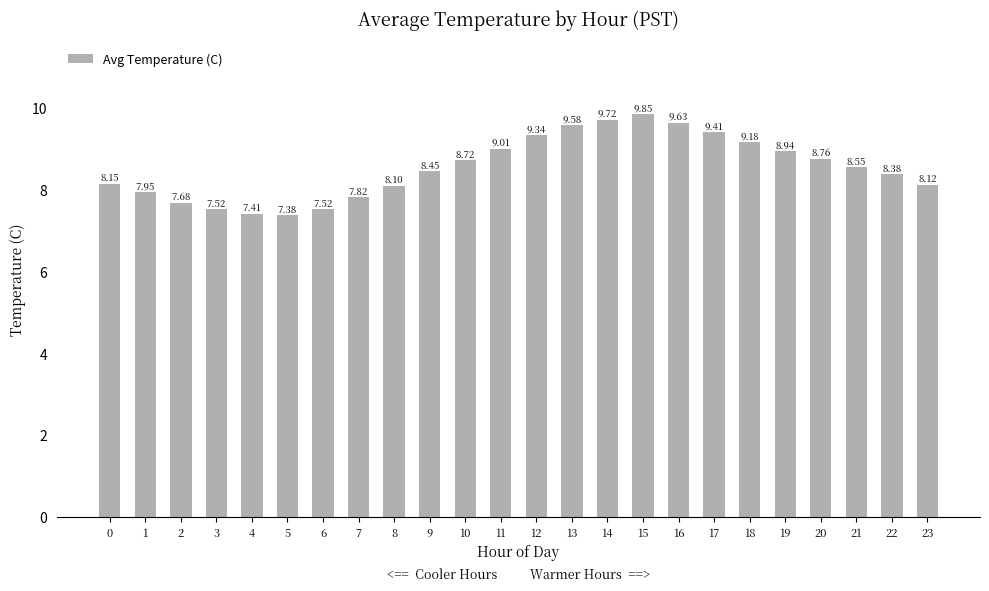

True or false: the data shows 2.7 at 20.

False